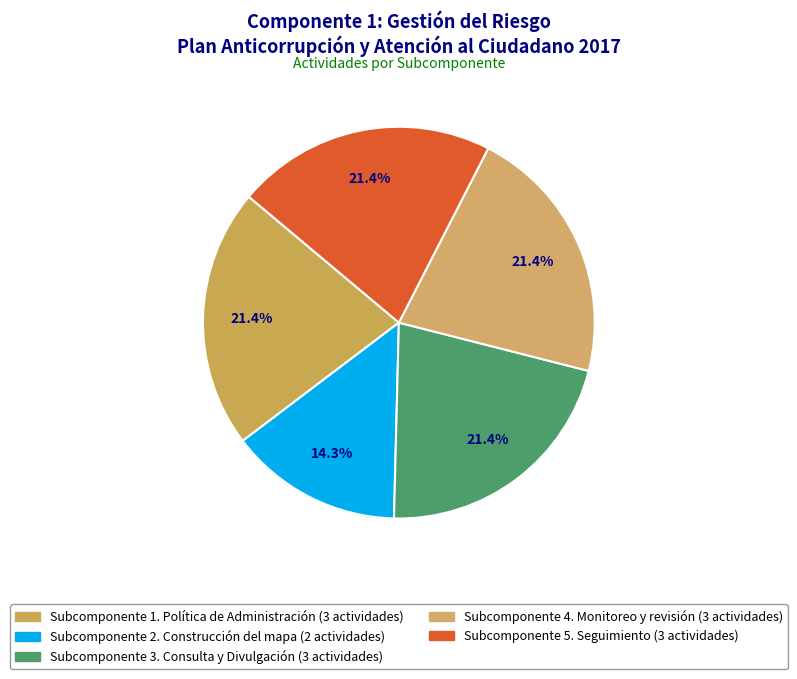

How many slices are in this pie chart?

5